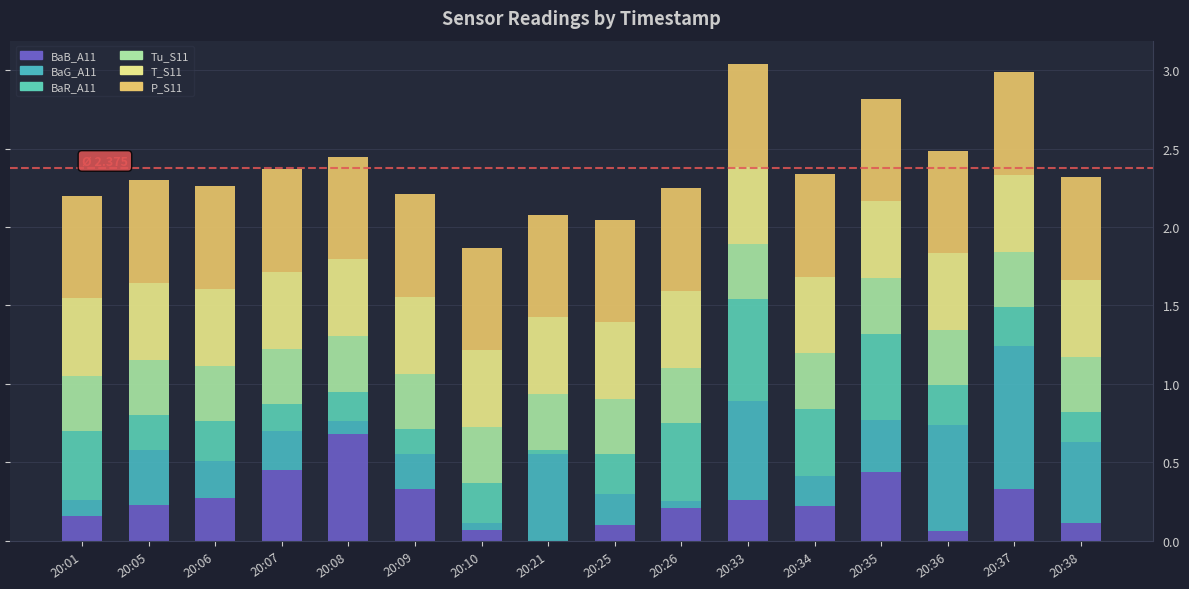

The BaR_A11 series shows 0.4 at 20:10. True or false?

False